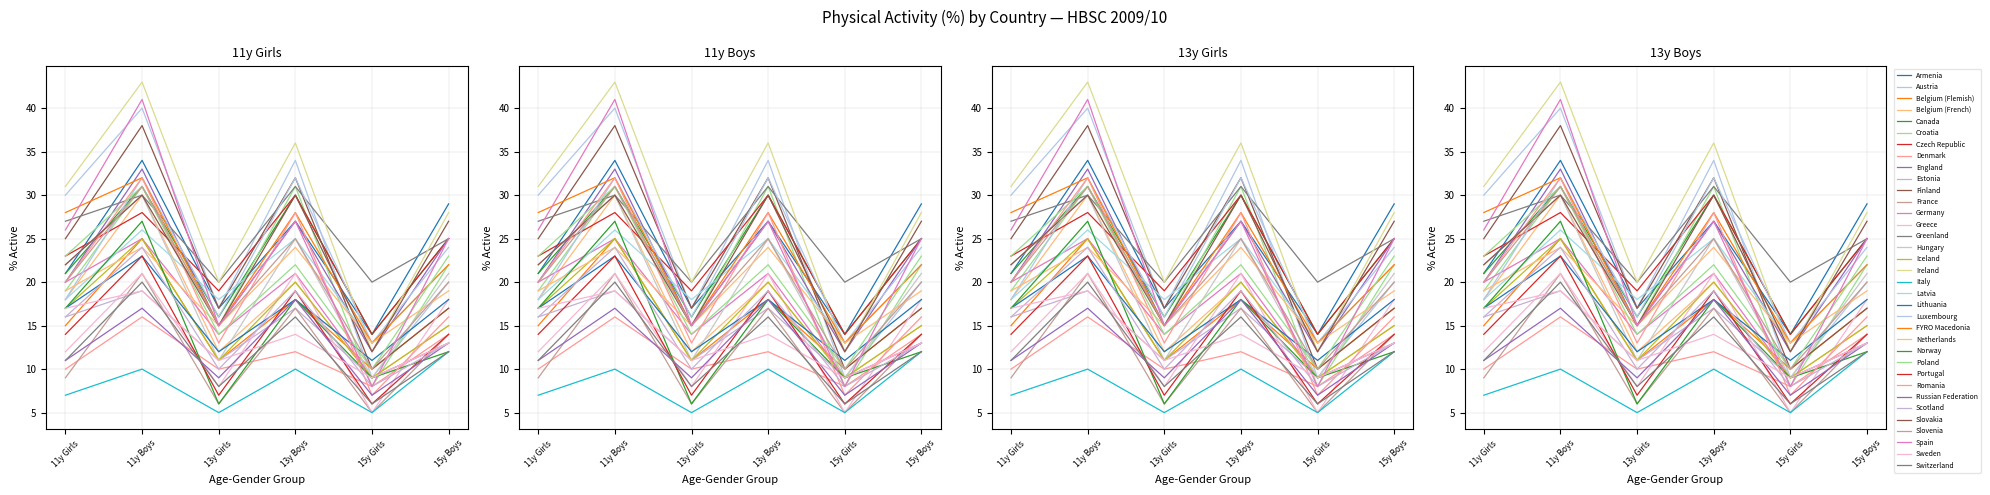

How many values in the 11y Boys series exceed 28?

17